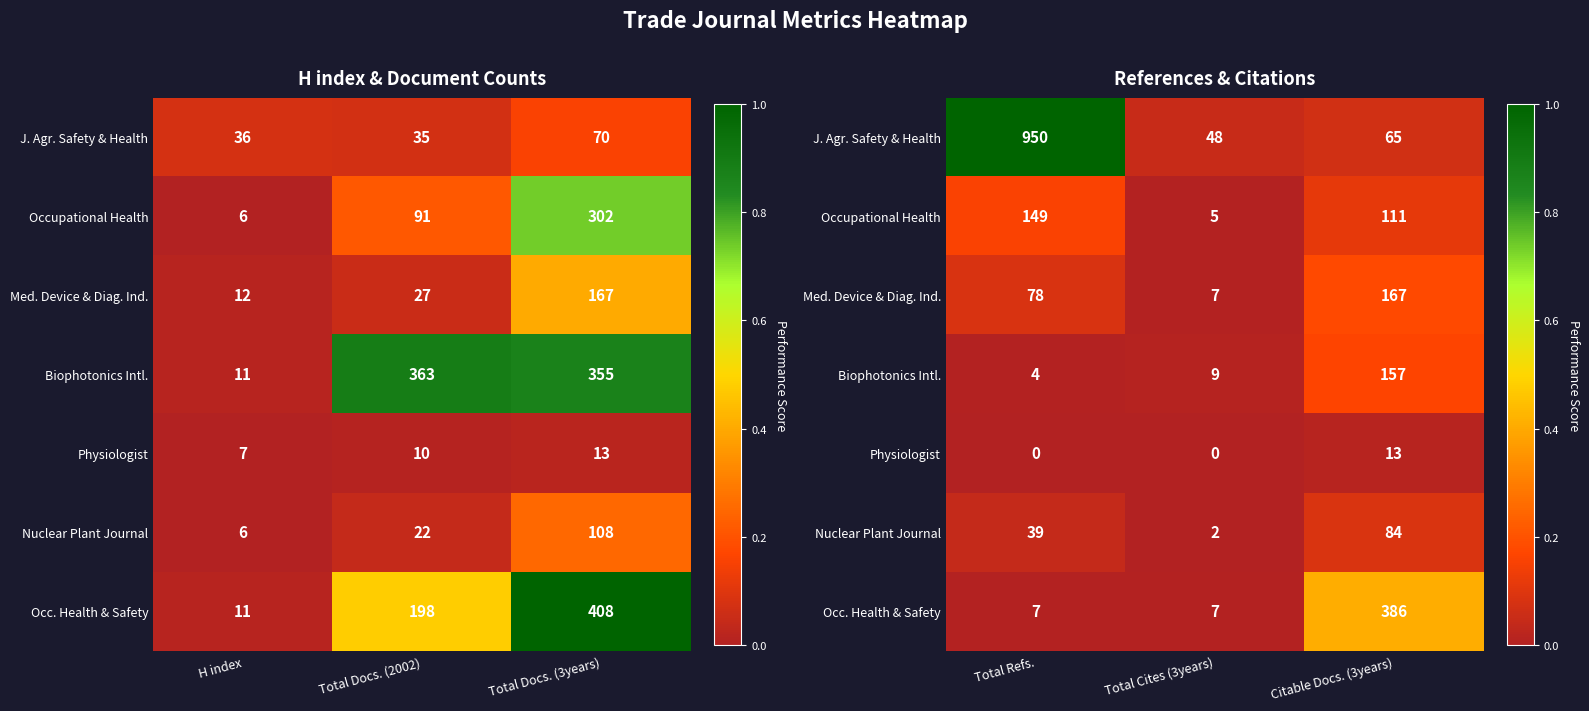

Is it true that J. Agr. Safety & Health equals 0.1 at Total Cites (3years)?

False